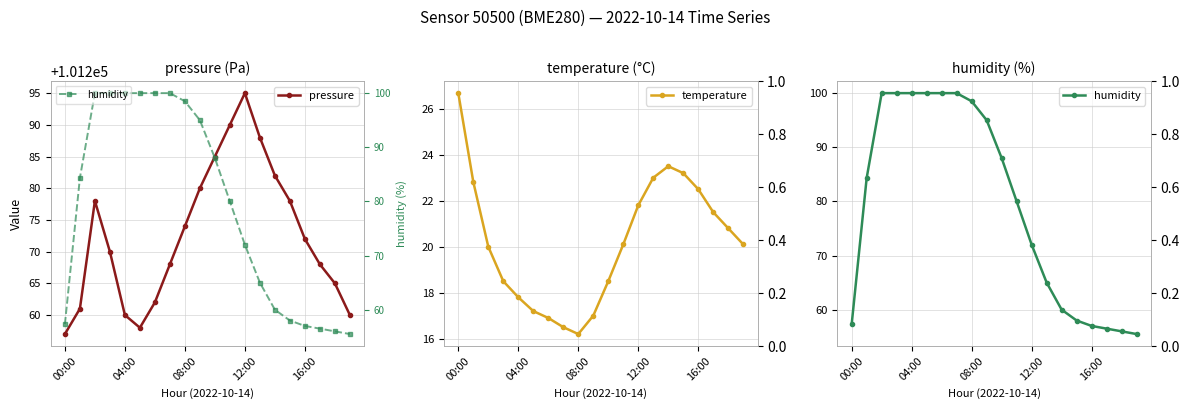

Reading left to right, transcribe all the data shown in this chart.

pressure: 101257.0	101261.0	101278.0	101270.0	101260.0	101258.0	101262.0	101268.0	101274.0	101280.0	101285.0	101290.0	101295.0	101288.0	101282.0	101278.0	101272.0	101268.0	101265.0	101260.0
temperature: 26.7	22.8	20.0	18.5	17.8	17.2	16.9	16.5	16.2	17.0	18.5	20.1	21.8	23.0	23.5	23.2	22.5	21.5	20.8	20.1
humidity: 57.3	84.3	100.0	100.0	100.0	100.0	100.0	100.0	98.5	95.0	88.0	80.0	72.0	65.0	60.0	58.0	57.0	56.5	56.0	55.5